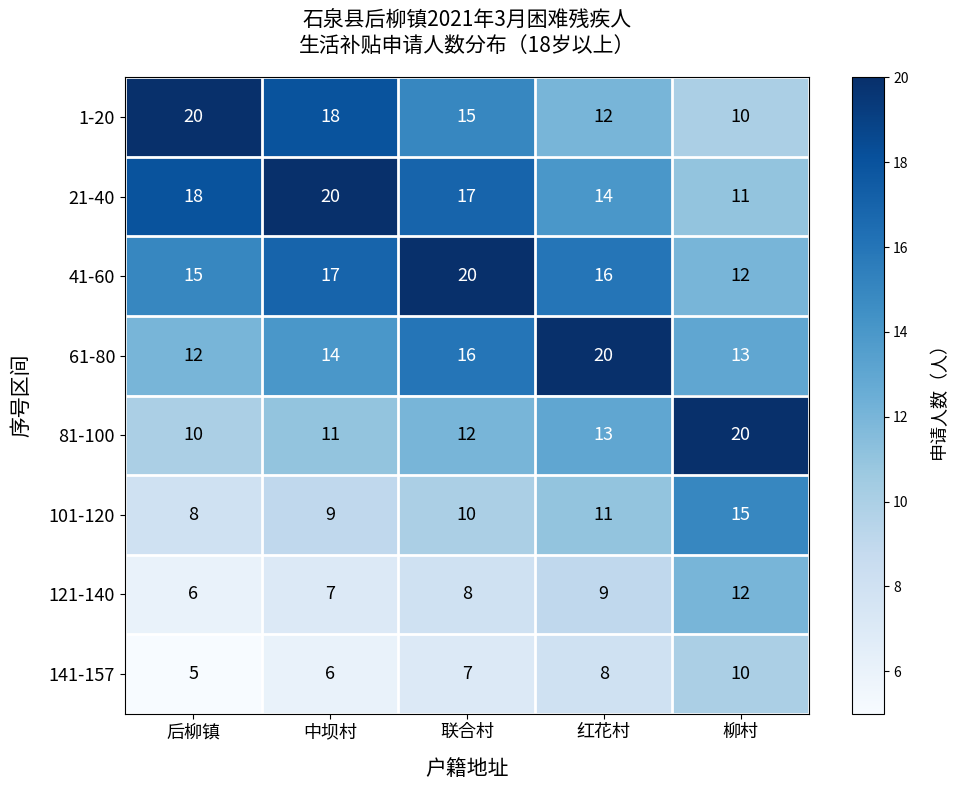

Count the 141-157 values in the range 6 to 8.

3